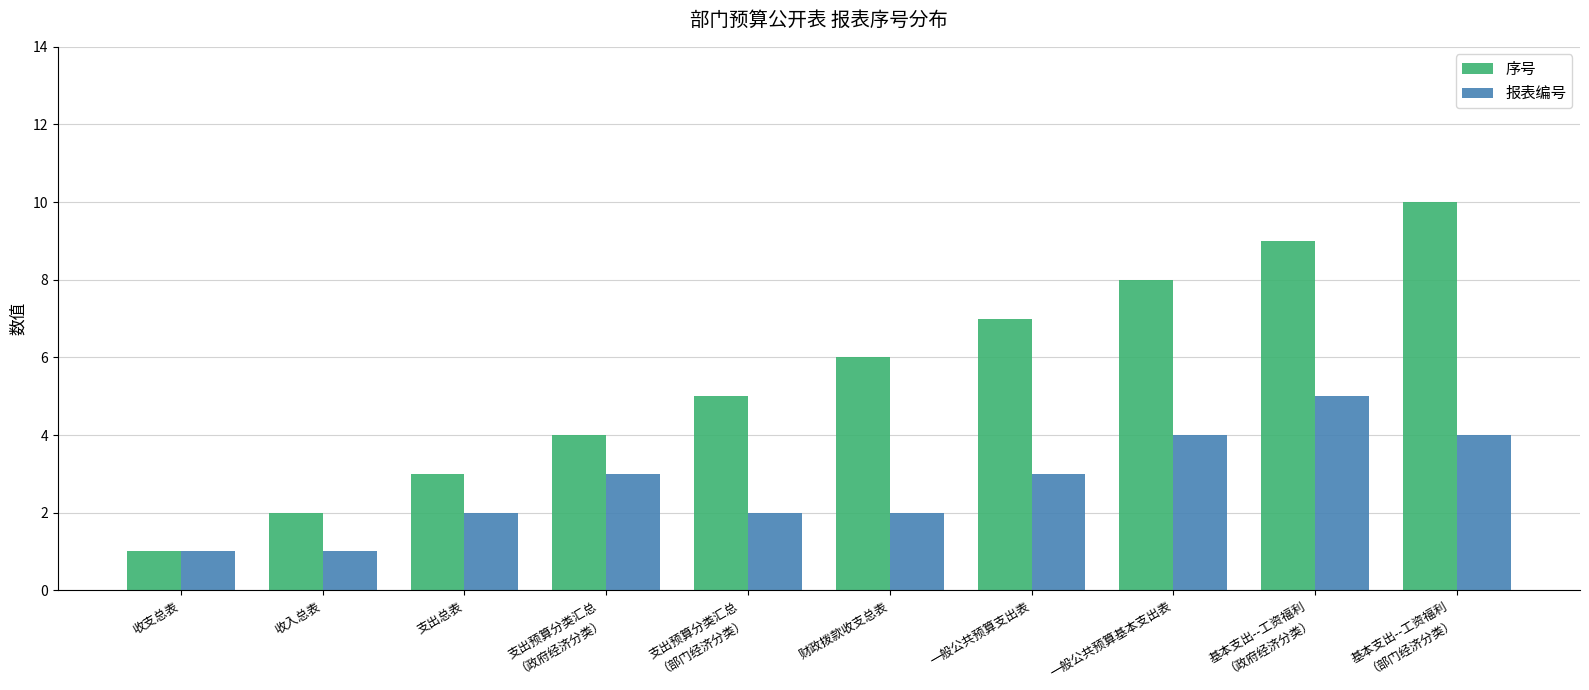

Reading left to right, what are all the values shown in this chart?

序号: 1	2	3	4	5	6	7	8	9	10
报表编号: 1	1	2	3	2	2	3	4	5	4